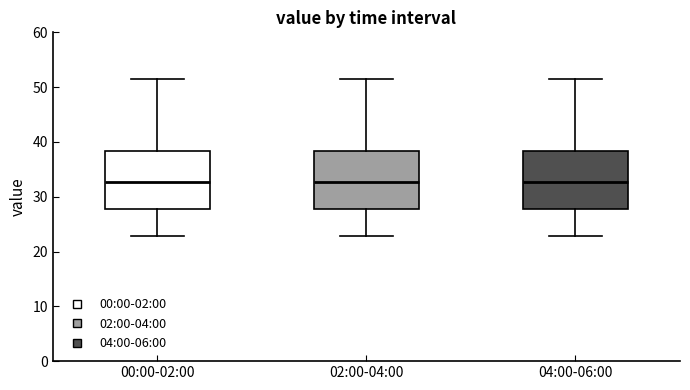

Where does the median line of the box for 04:00-06:00 sit on the y-axis? The values are not printed on the chart, so give them approximately, as read against the axis.

33